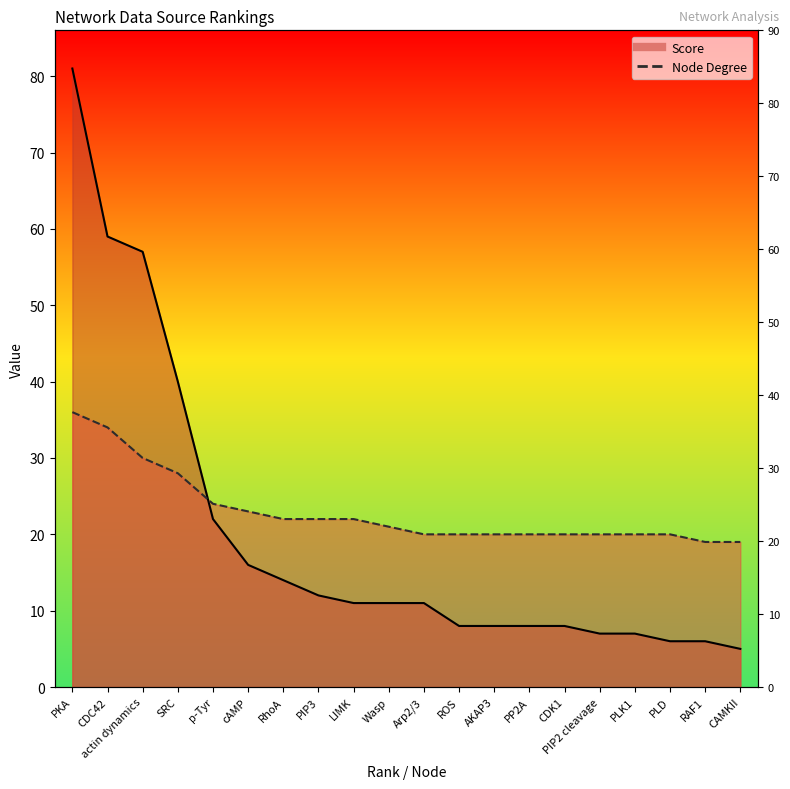

Is the value of Node Degree at PKA greater than the value of Score at CDC42?

No